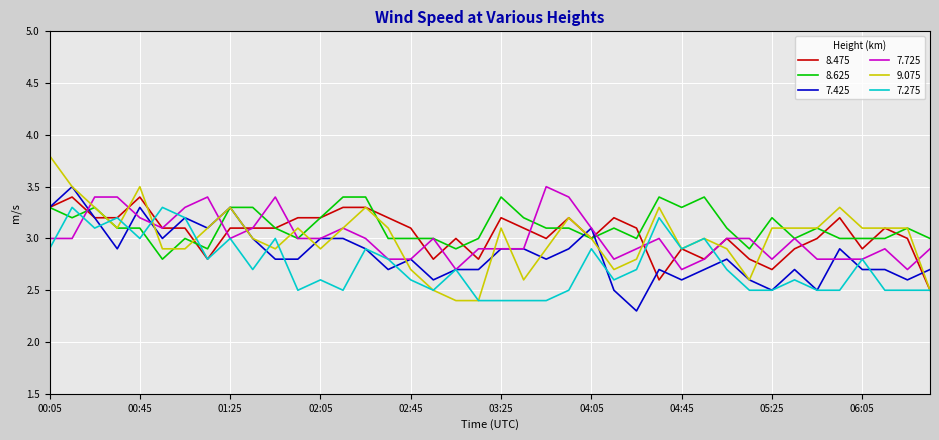

What is the lowest value of the 8.475 series?

2.5